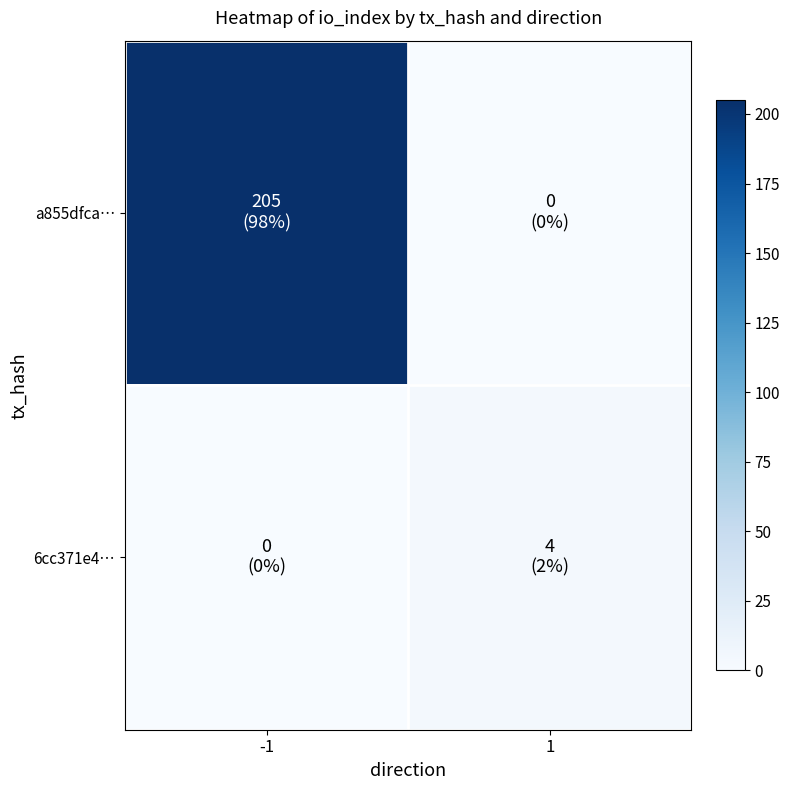

Reading left to right, extract all data points from this chart.

a855dfca…: -1=205	1=0
6cc371e4…: -1=0	1=4